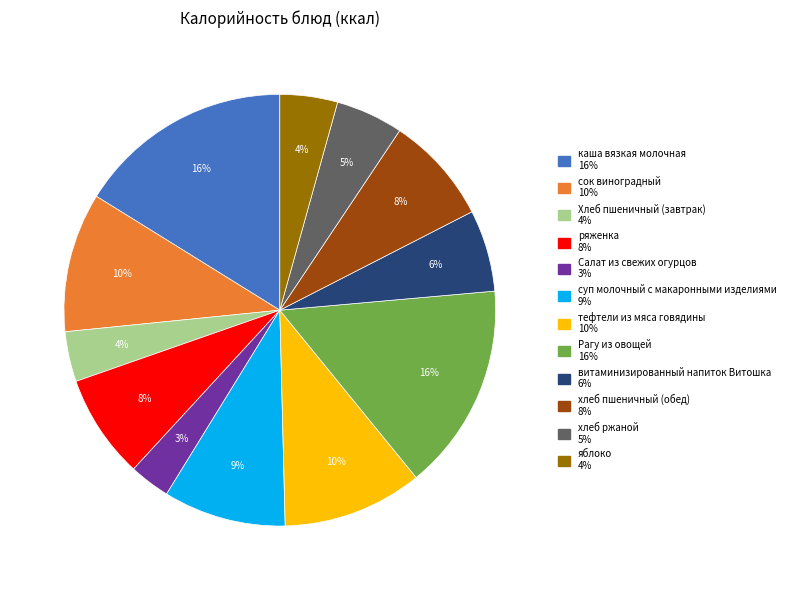

What percentage is the витаминизированный напиток Витошка slice, to the nearest percent?

6%